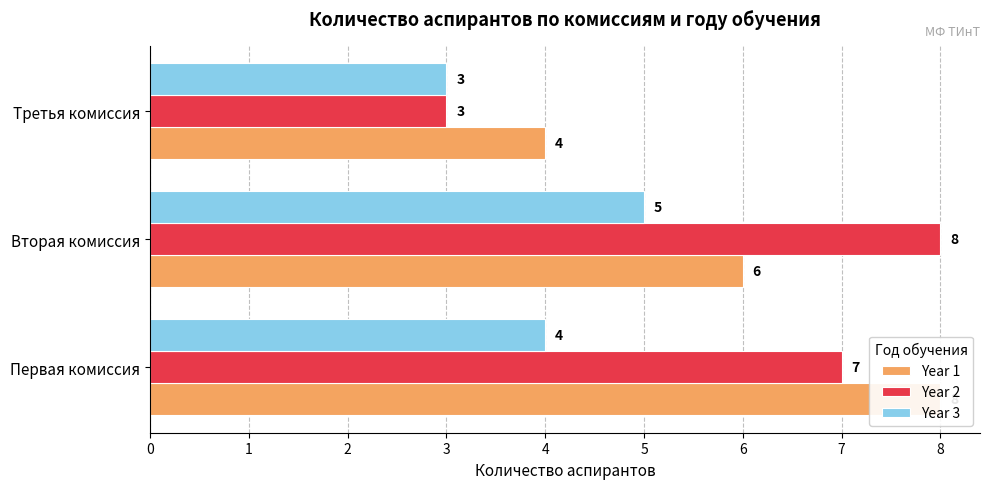

Does the chart contain stacked bars?

No